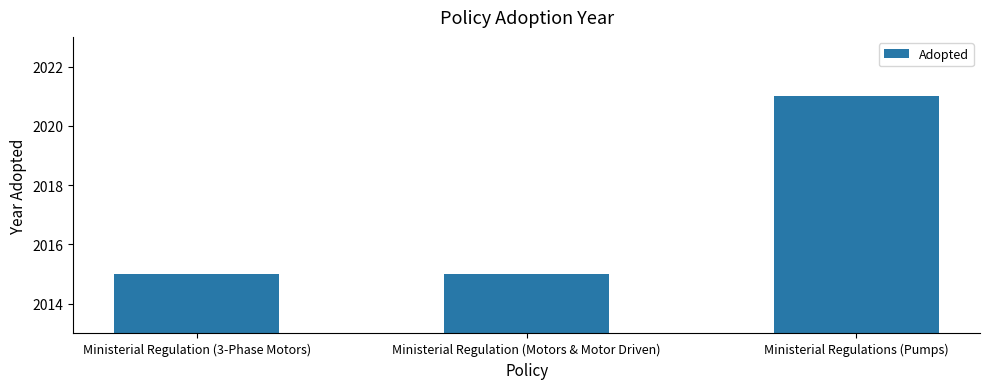

What is the change in value from Ministerial Regulation (3-Phase Motors) to Ministerial Regulations (Pumps)?

+6